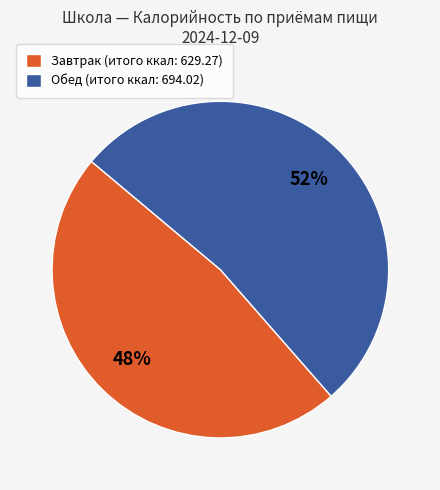

Is the sum of Обед (итого ккал: 694.02) and Завтрак (итого ккал: 629.27) greater than half?

Yes